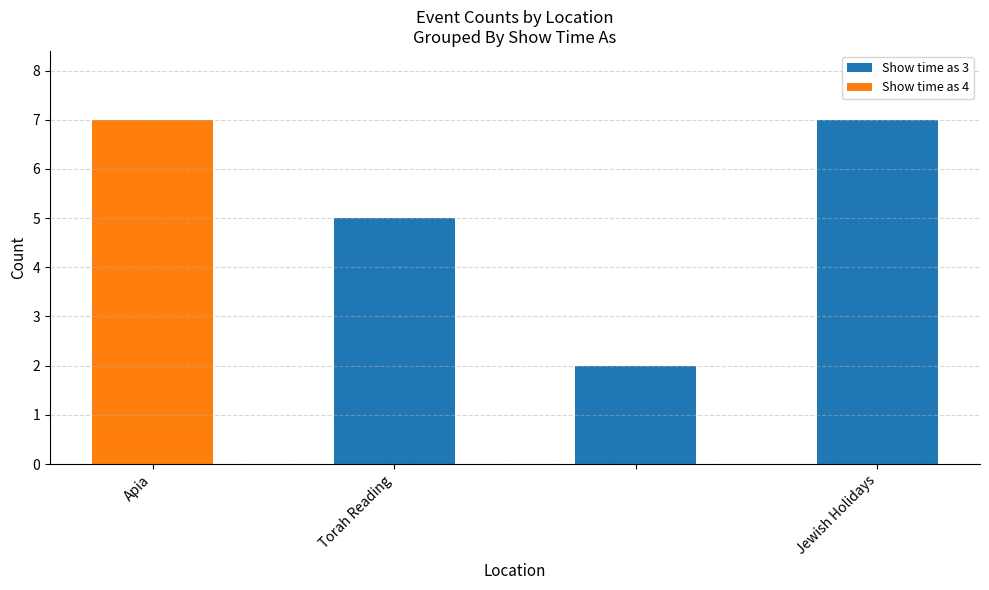

Are the bars horizontal?

No